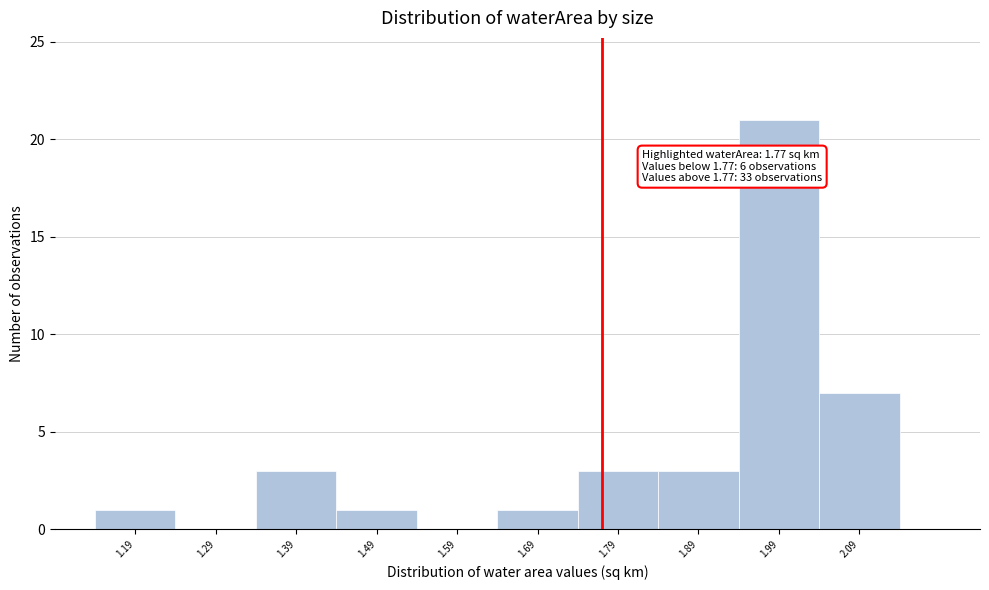

Over which range of the x-axis is the bar tallest?

1.94 to 2.04